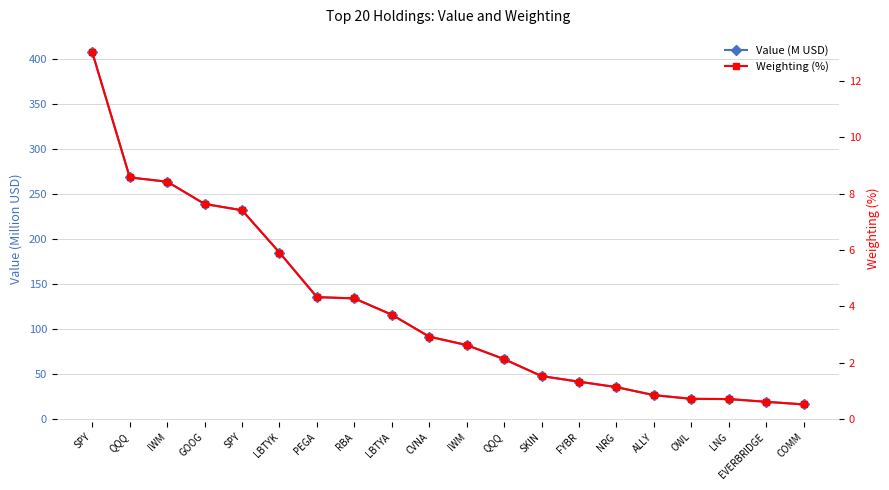

Which series changed the most between LBTYA and COMM?

Value (M USD)